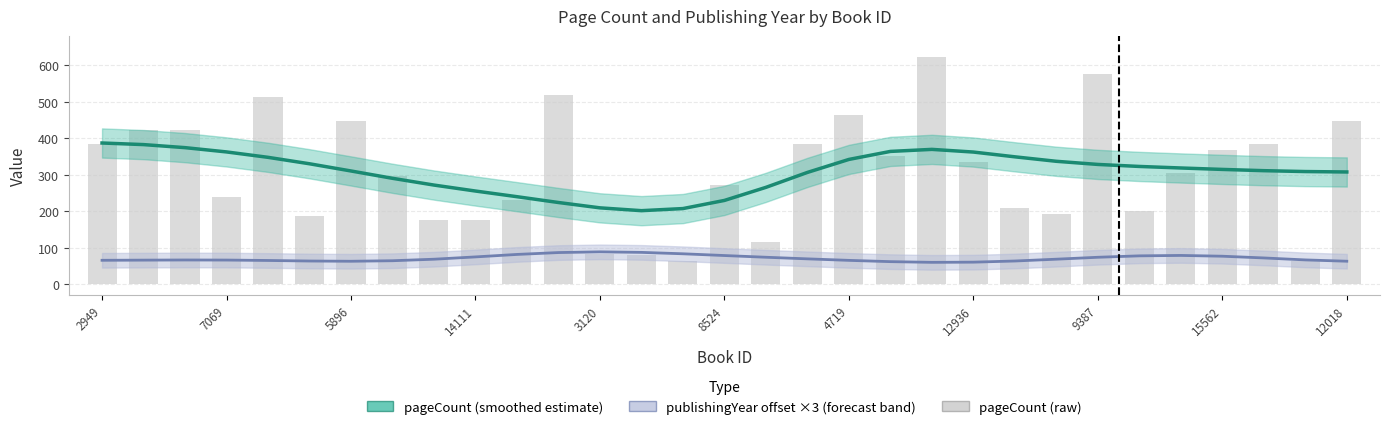

What is the value of the 26th bar from the left?

200